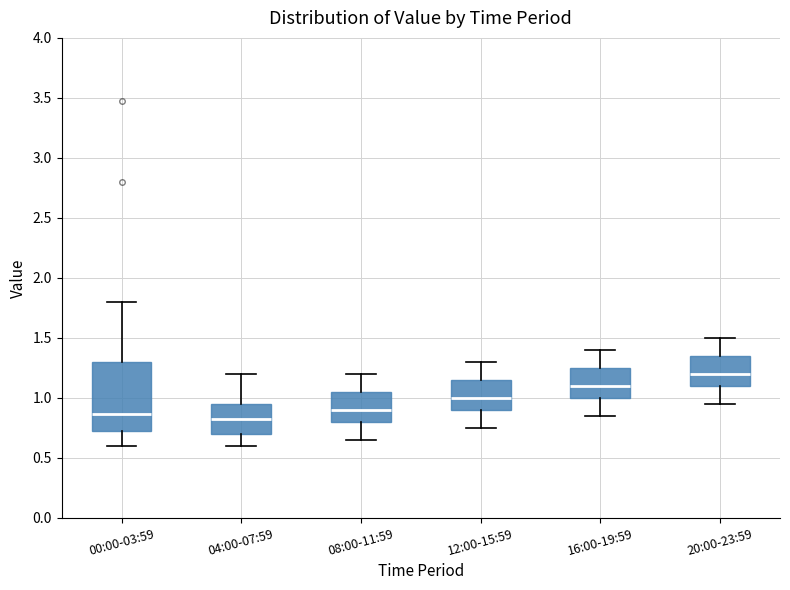

Where does the median line of the box for 04:00-07:59 sit on the y-axis? The values are not printed on the chart, so give them approximately, as read against the axis.

0.85